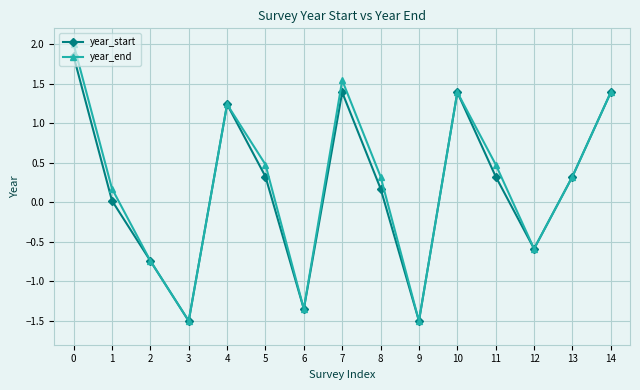

What is the sum of all year_start values?

2.8